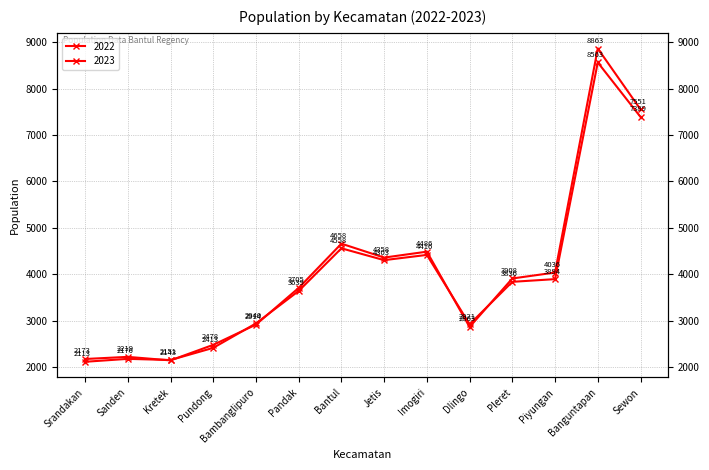

How many data points in 2023 are less than 3908?

7